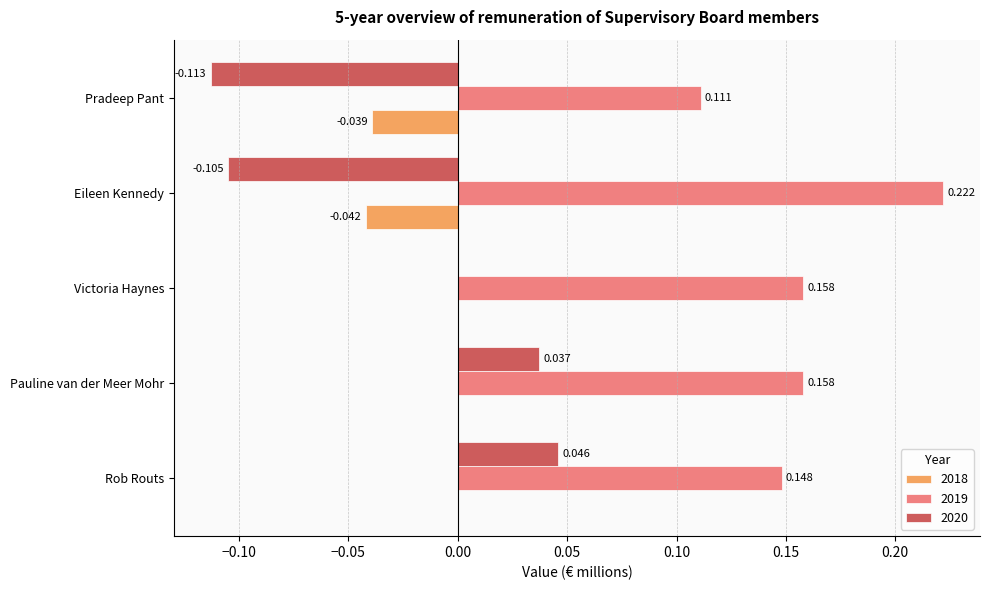

At which category is the sum across all series the highest?

Pauline van der Meer Mohr